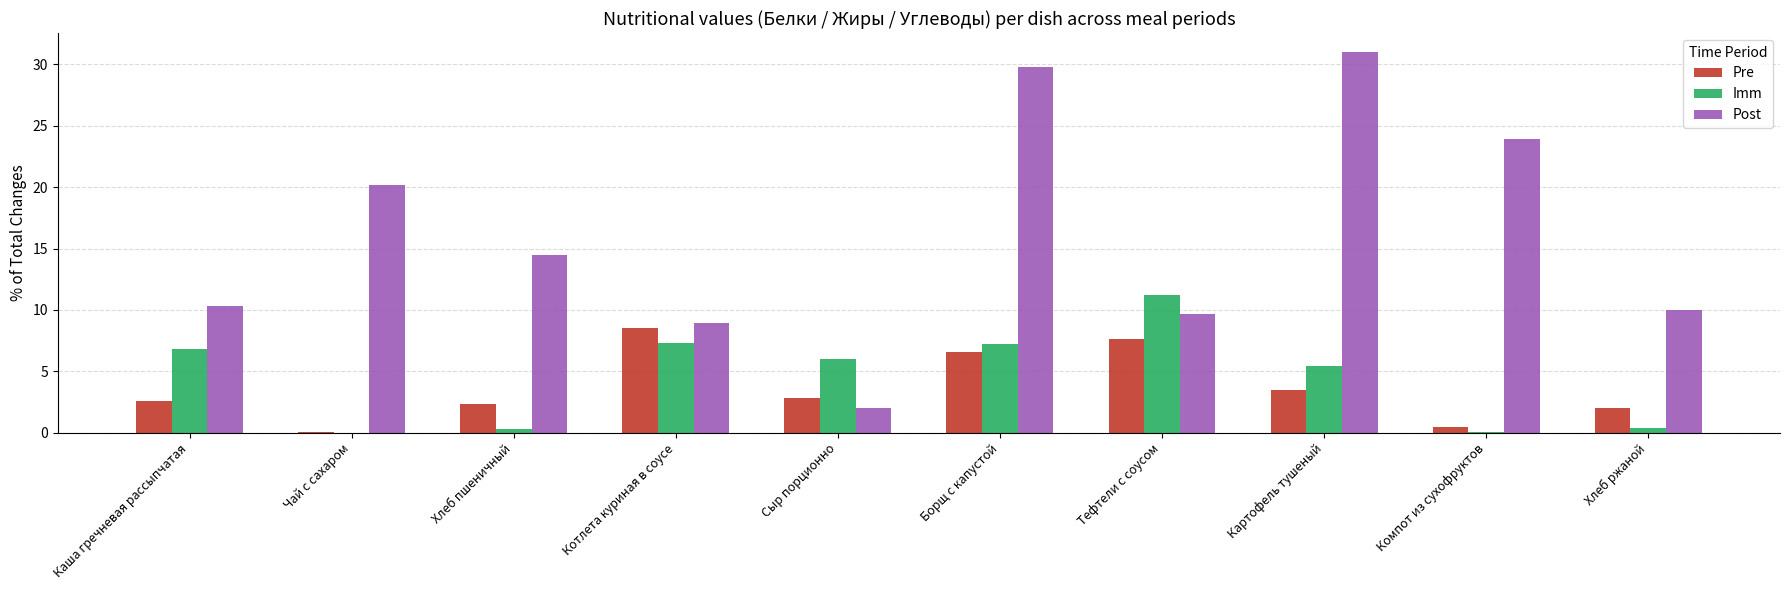

At which category does the chart reach its peak across all series?

Картофель тушеный